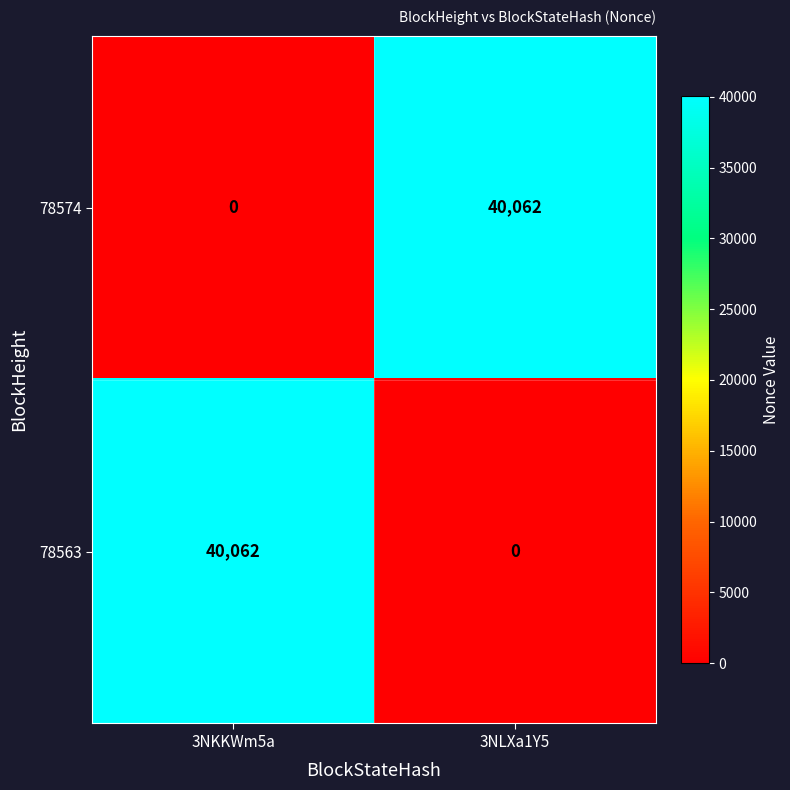

What is the greatest value displayed?

40062